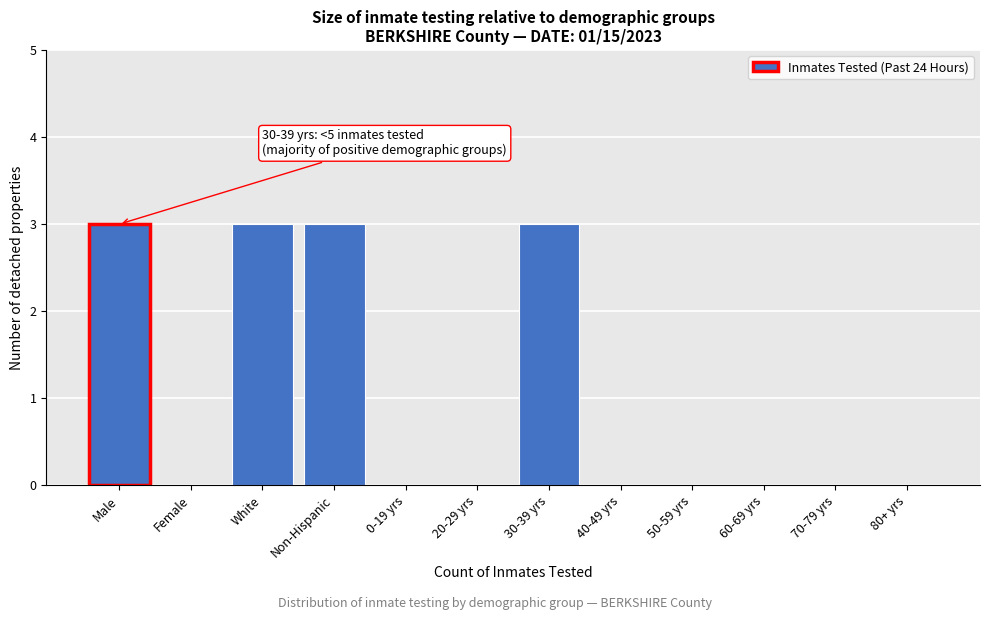

Reading left to right, extract all data points from this chart.

Male=3	Female=0	White=3	Non-Hispanic=3	0-19 yrs=0	20-29 yrs=0	30-39 yrs=3	40-49 yrs=0	50-59 yrs=0	60-69 yrs=0	70-79 yrs=0	80+ yrs=0